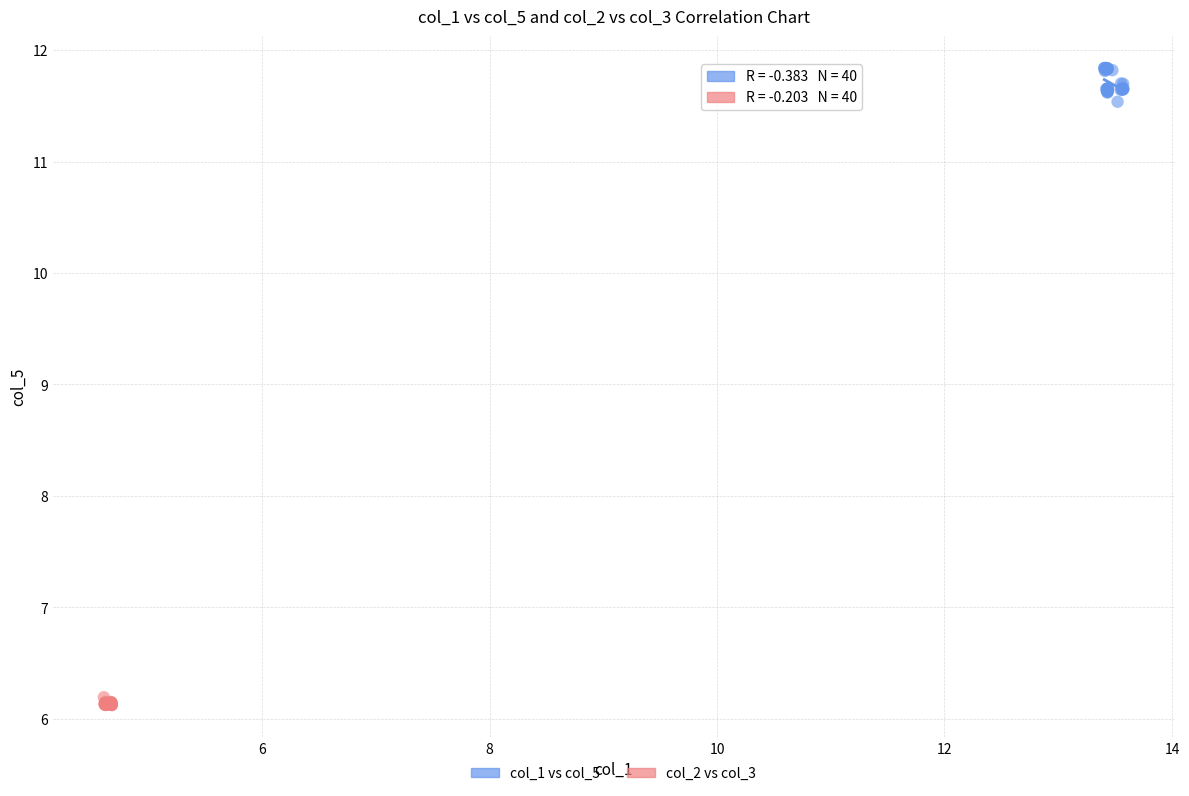

Which series has the largest Y range (max minus min)?

col_1 vs col_5